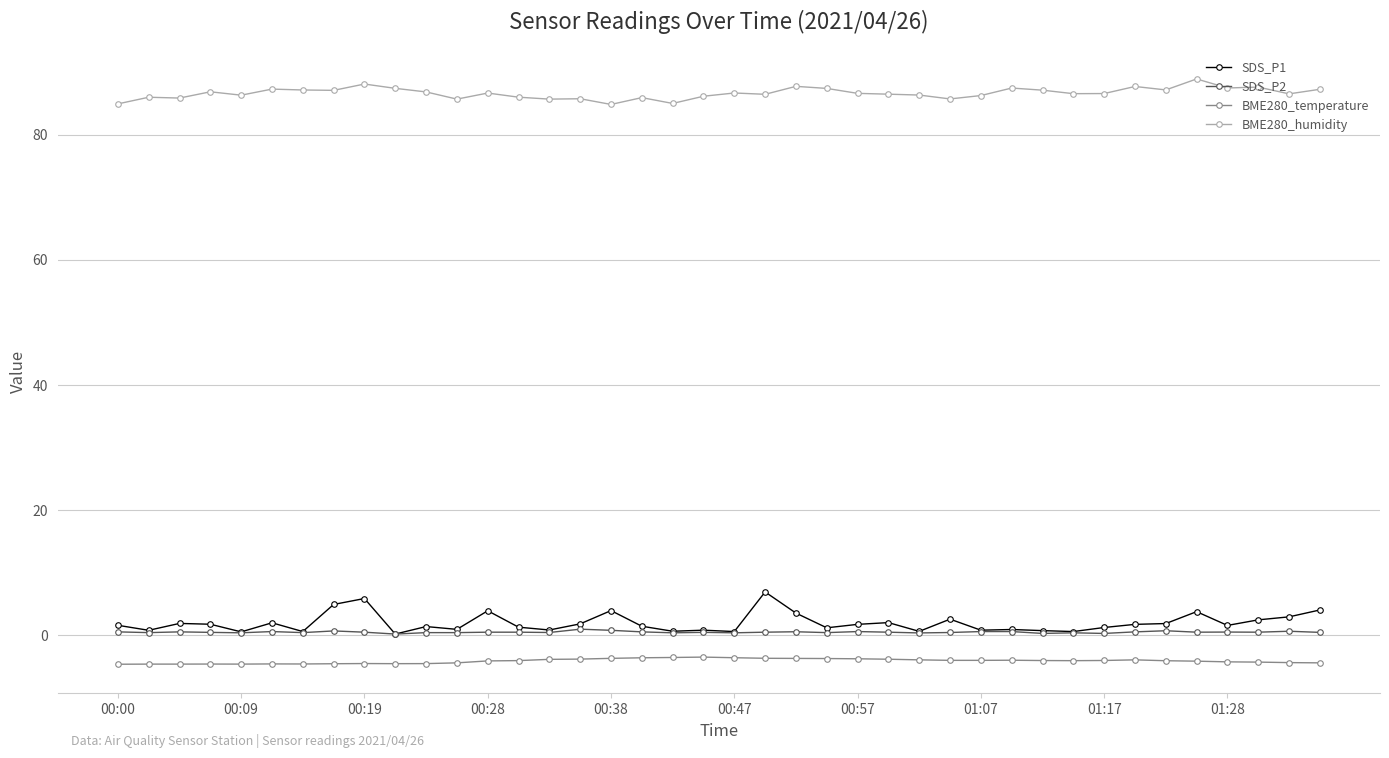

What are all the series names shown in the legend?

SDS_P1, SDS_P2, BME280_temperature, BME280_humidity